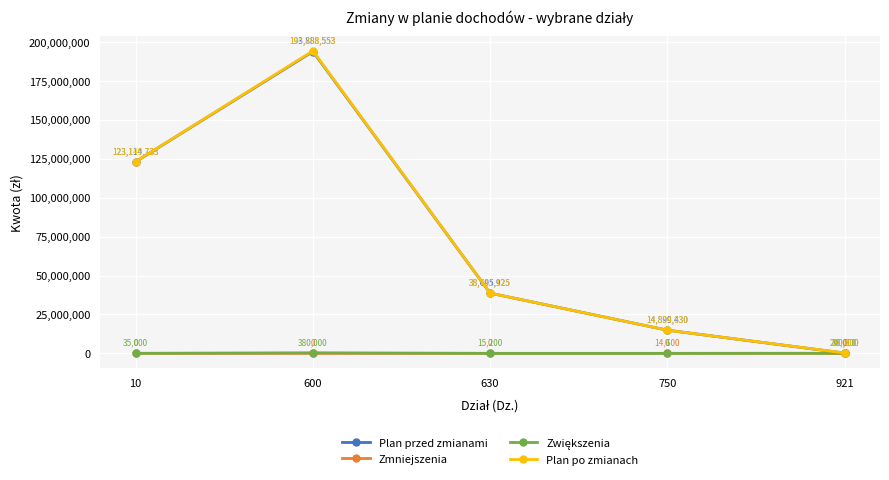

How many lines are shown in the chart?

4